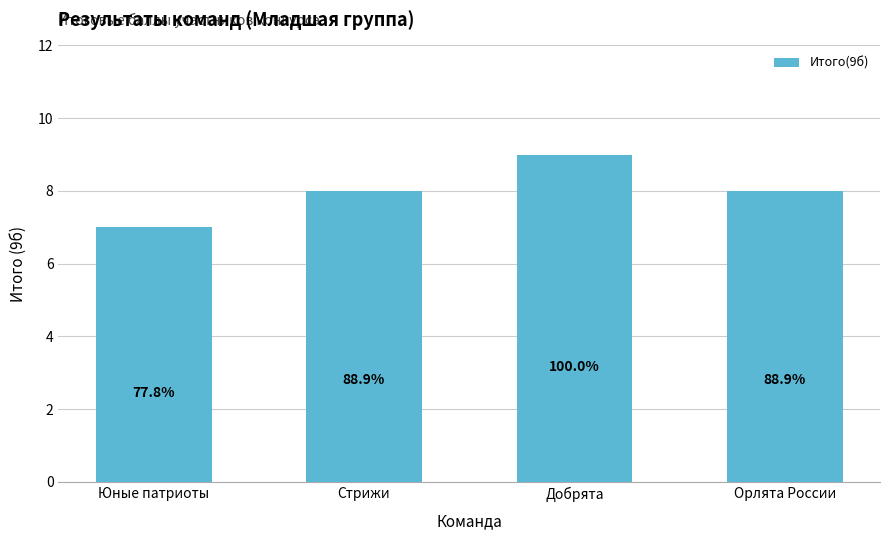

How many bars are there in total?

4